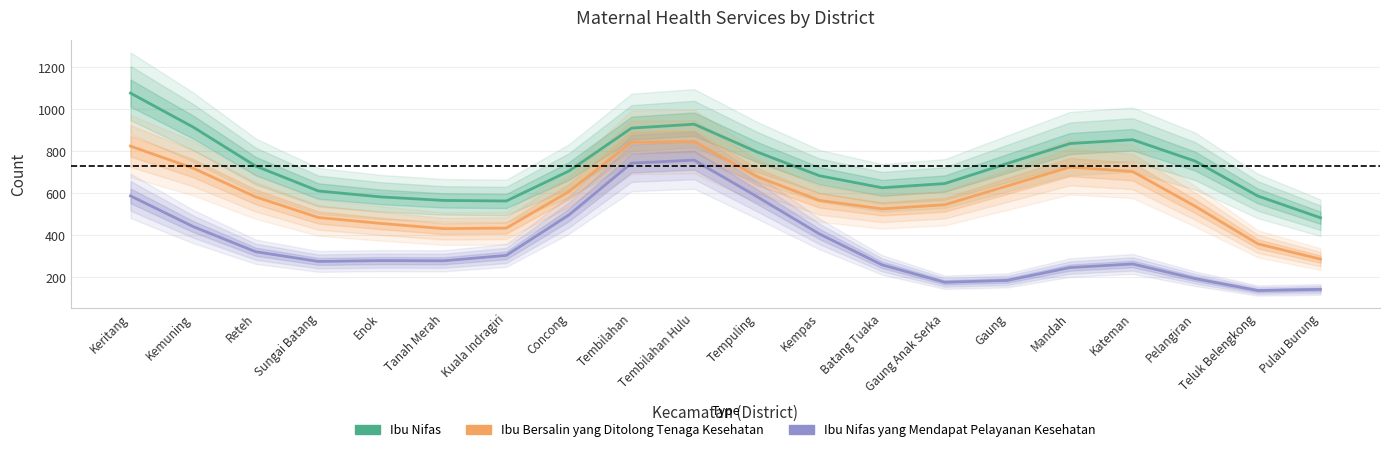

How many lines are shown in the chart?

3